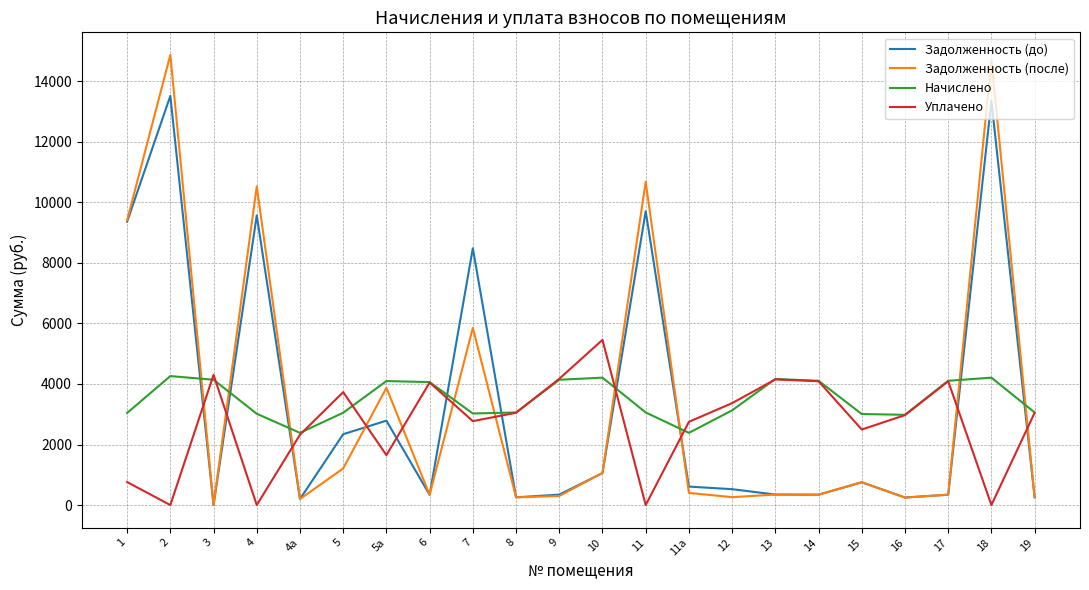

What is the sum of all Уплачено values?

59216.5